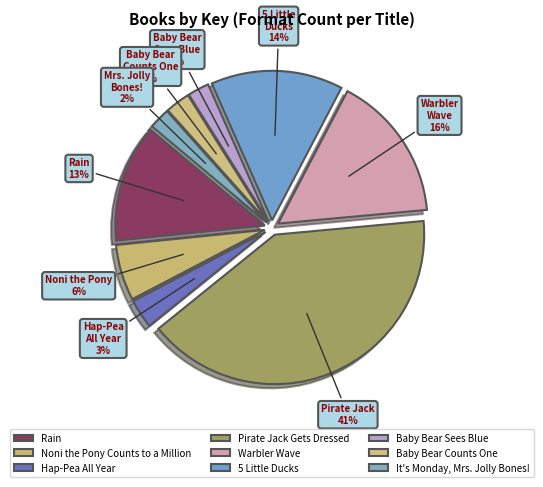

Count the number of slices in the pie.

9